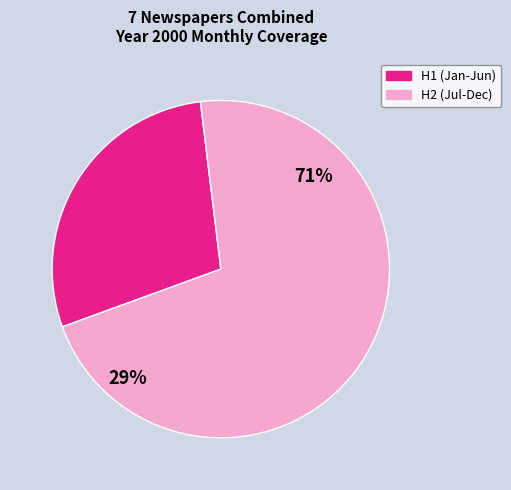

True or false: m accounts for 1% of the total.

False